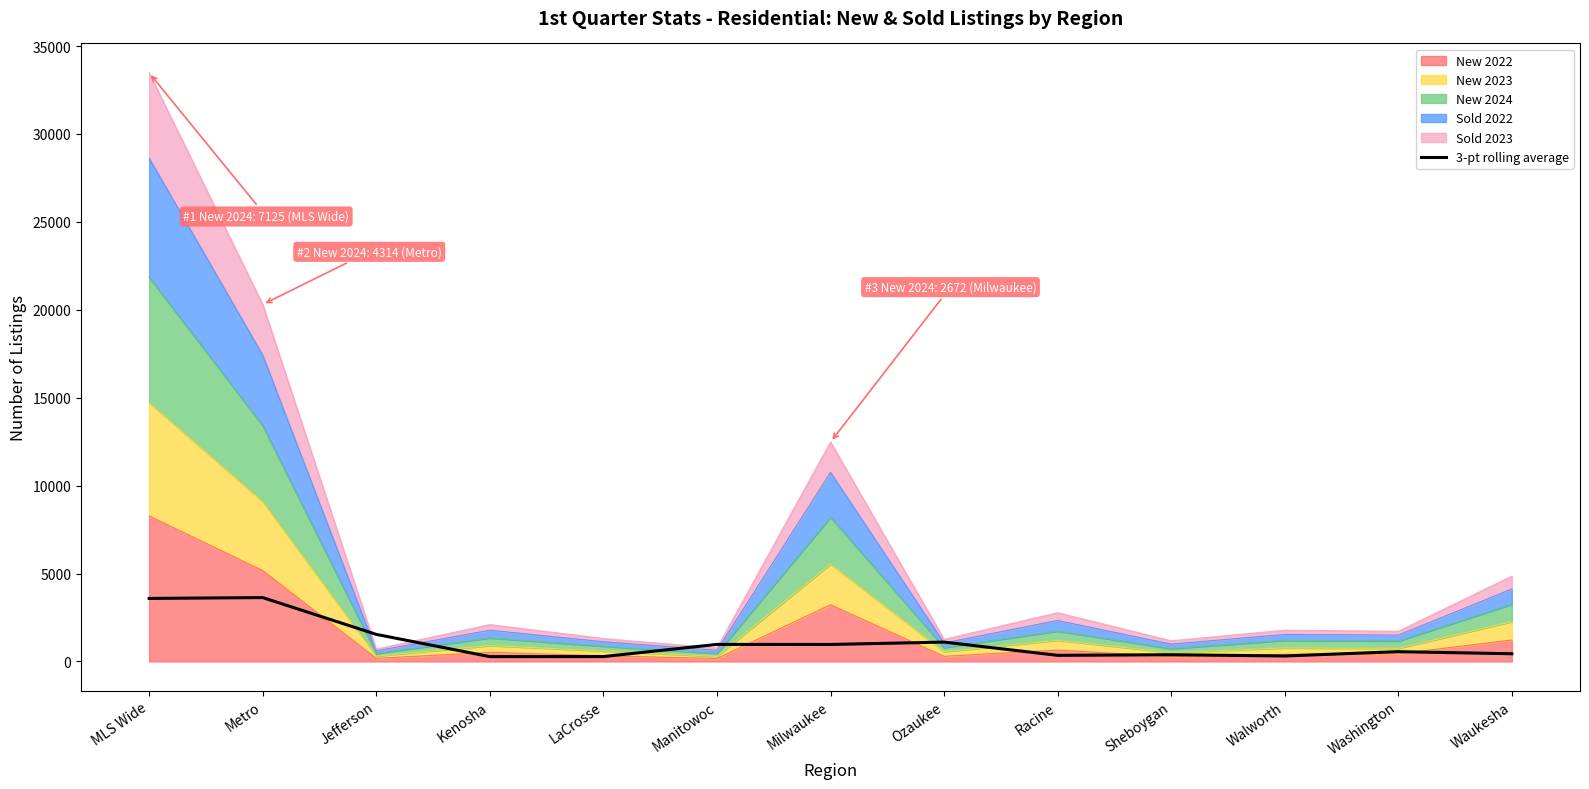

At which label does the data first exceed 556?

MLS Wide